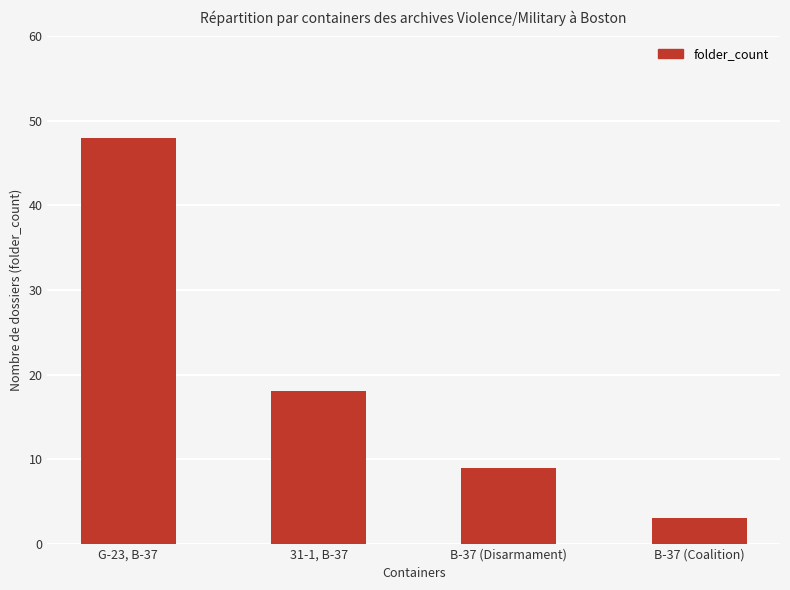

What is the smallest value displayed?

3